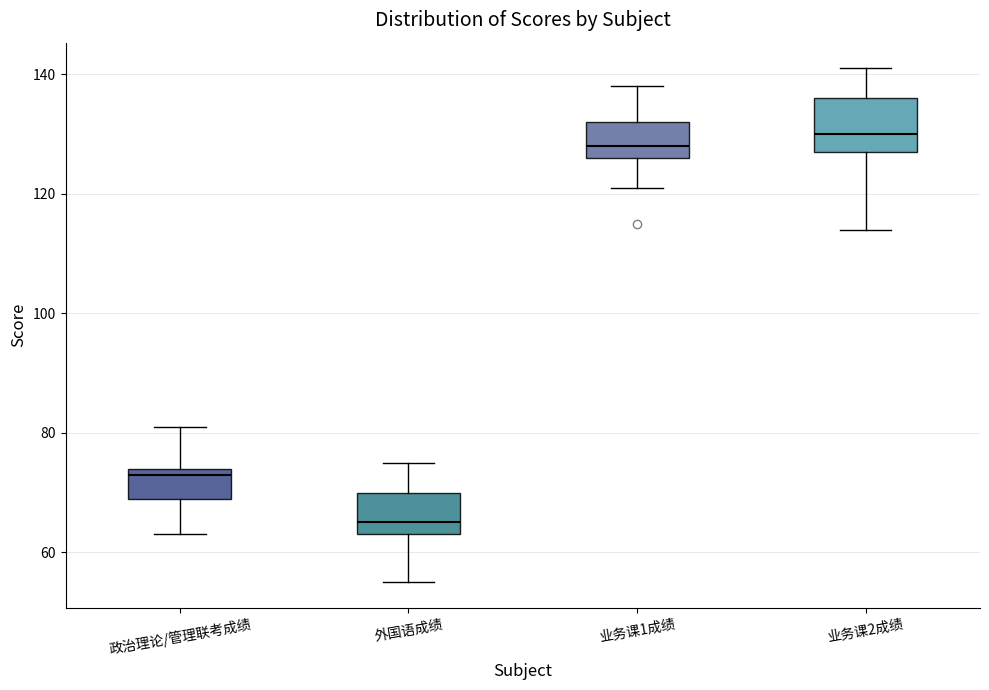

Where does the median line of the box for 外国语成绩 sit on the y-axis? The values are not printed on the chart, so give them approximately, as read against the axis.

66